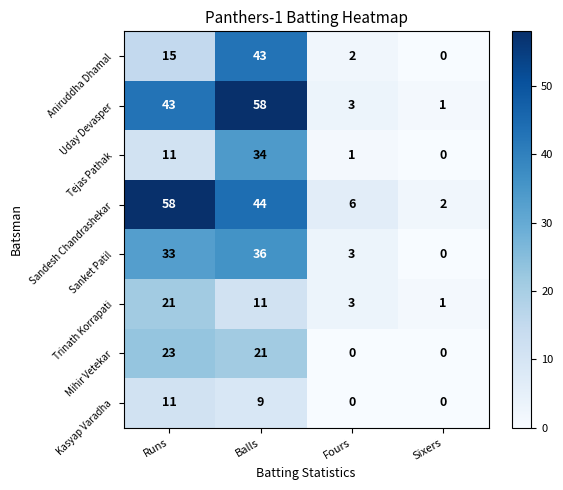

At which label is Trinath Korrapati closest to 11?

Balls